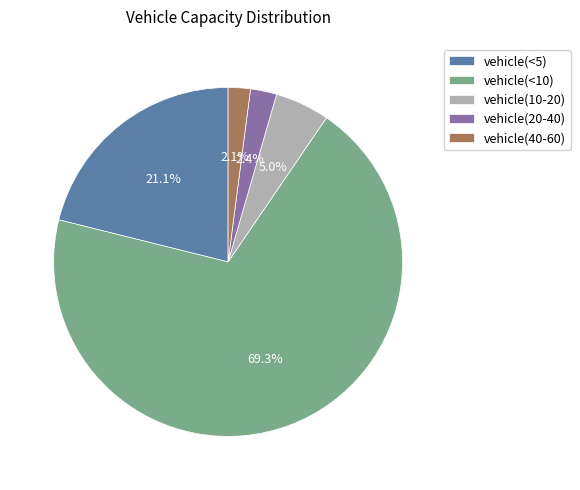

Is there any slice that represents more than half of the pie?

Yes